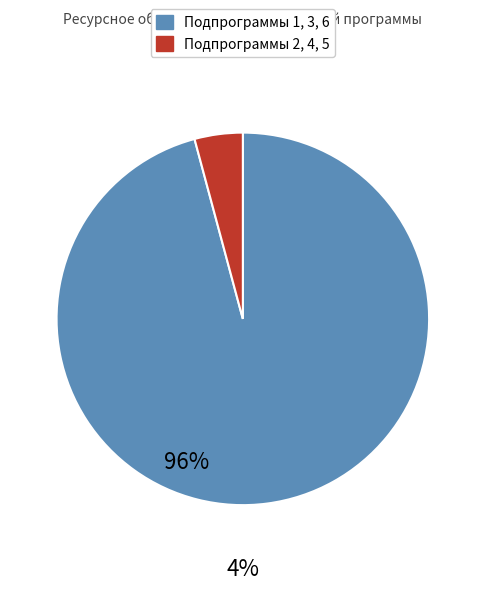

Which has a higher value, Подпрограммы 1, 3, 6 or Подпрограммы 2, 4, 5?

Подпрограммы 1, 3, 6